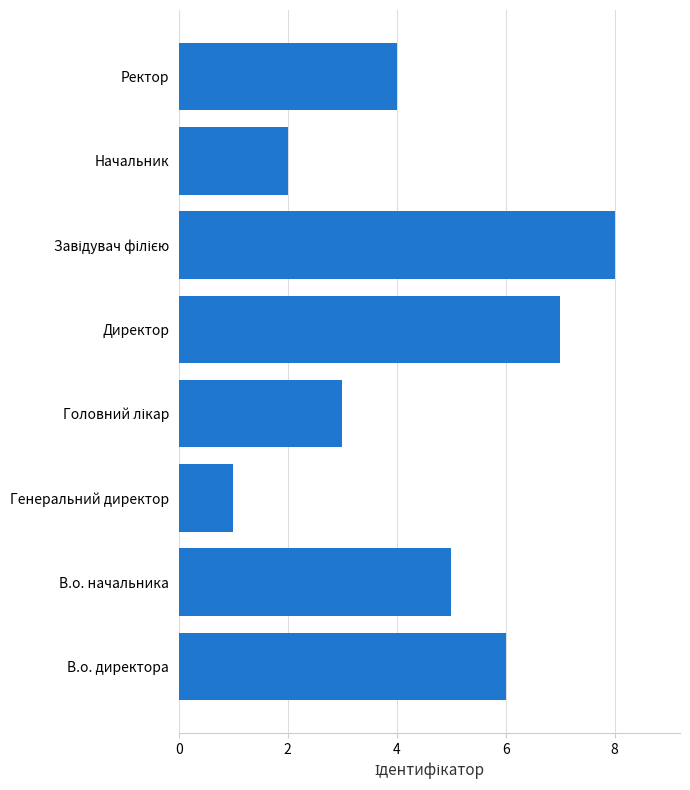

Which has a higher value, Ректор or Директор?

Директор